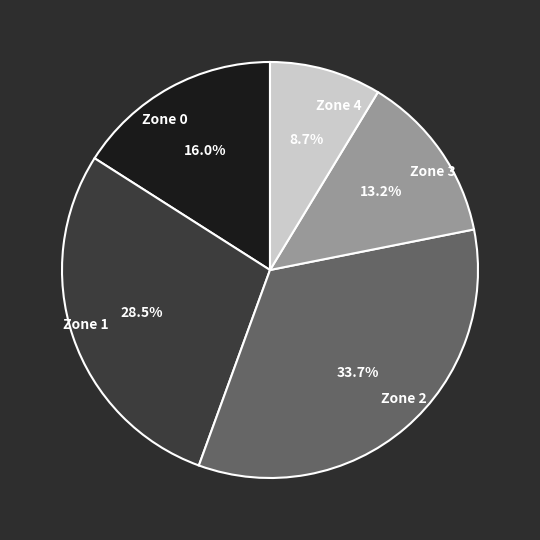

To the nearest percent, what percentage of the pie is Zone 0?

16%